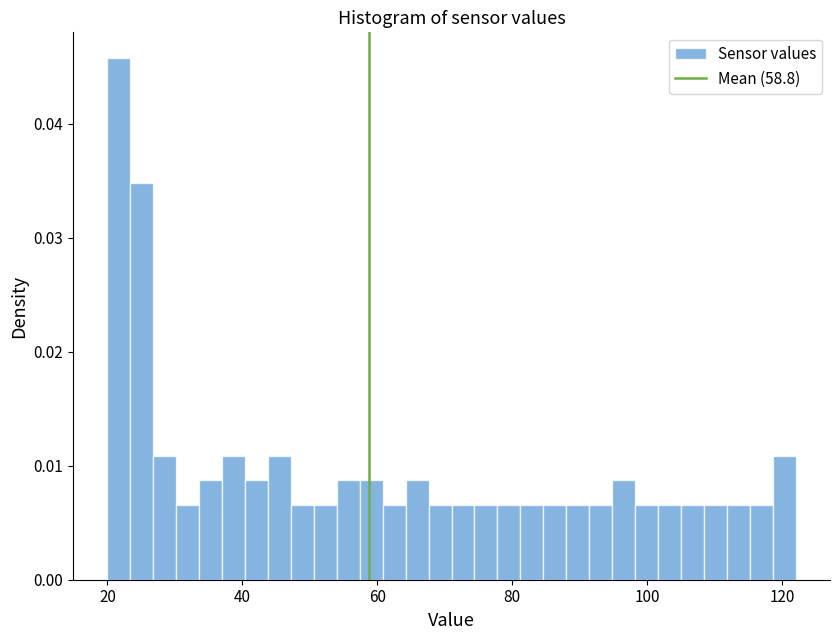

Read against the x-axis, roughly where is the centre of the tallest bar?

22